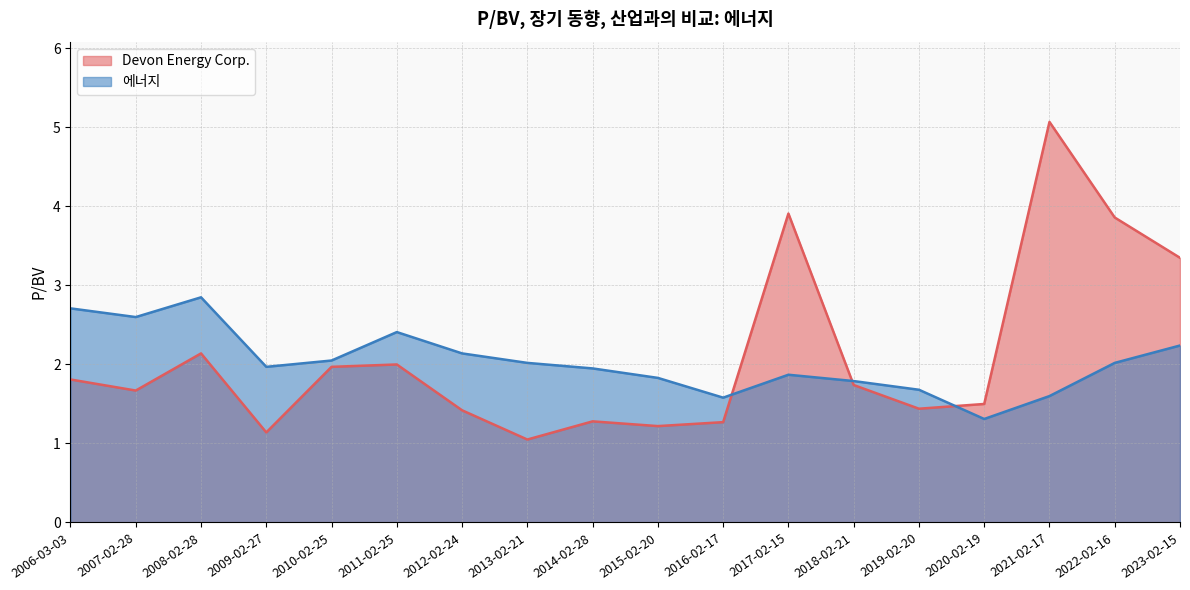

Is it true that Devon Energy Corp. equals 2.0 at 2010-02-25?

True